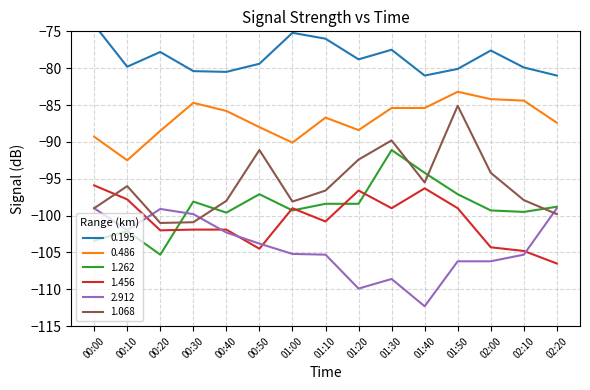

What is the sum of all 0.195 values?

-1179.1